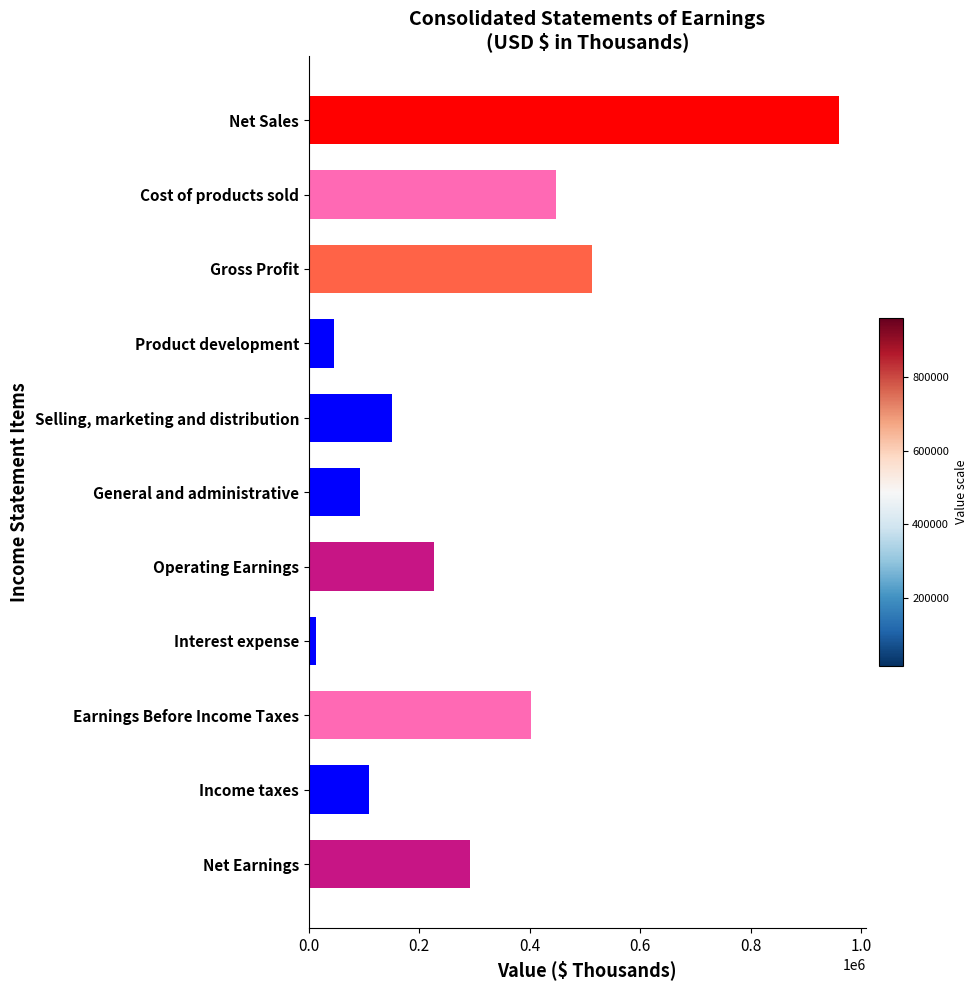

List the labels in order of value, smallest first.

Interest expense, Product development, General and administrative, Income taxes, Selling, marketing and distribution, Operating Earnings, Net Earnings, Earnings Before Income Taxes, Cost of products sold, Gross Profit, Net Sales